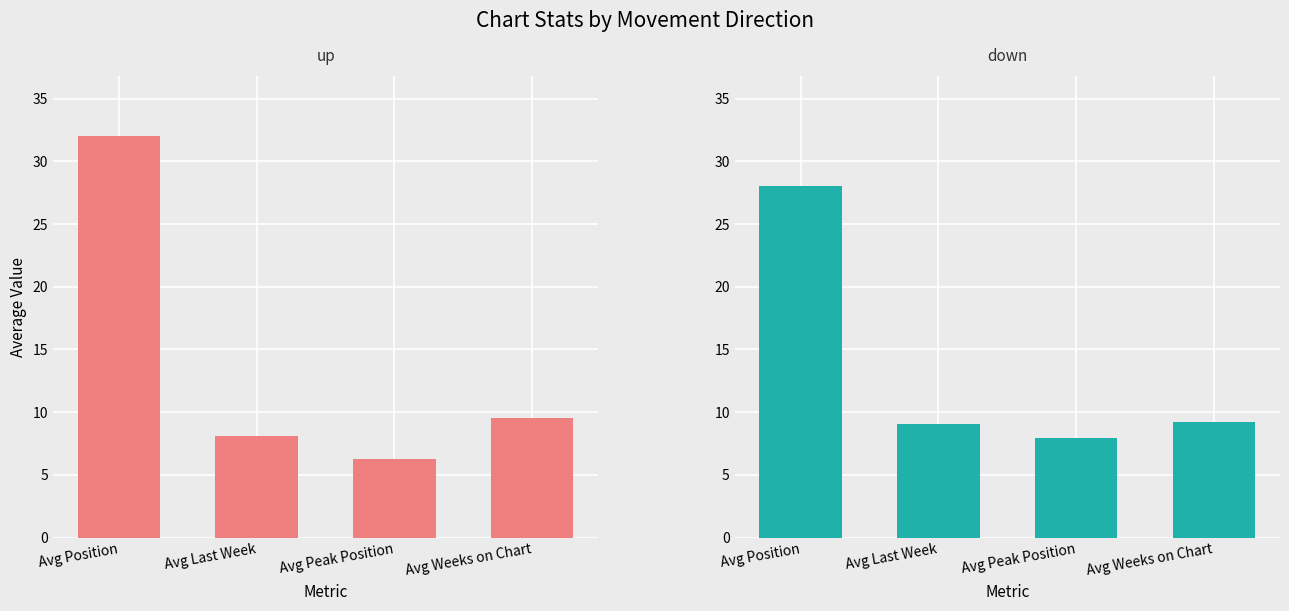

What is the difference between the maximum and minimum values in the down series?

20.0